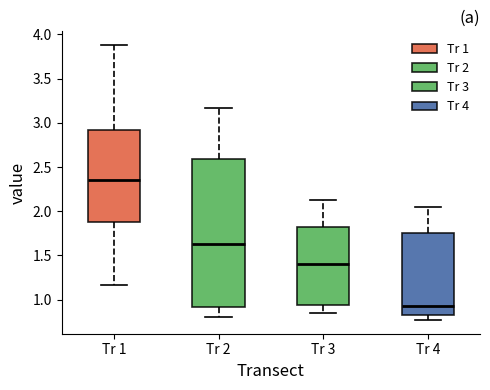

Which box's median line is the highest?

Tr 1